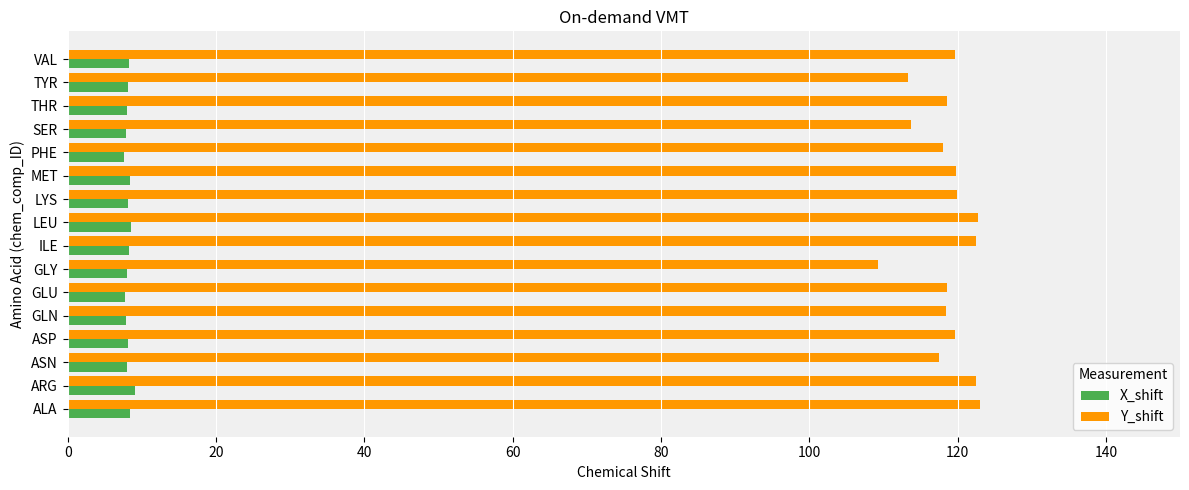

Which series has the widest spread of values?

Y_shift